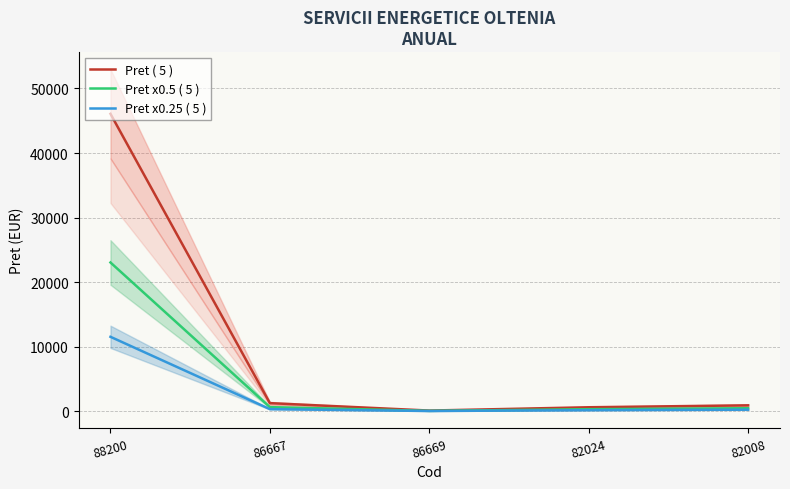

Where is the first local minimum for Pret ( 5 )?

86669